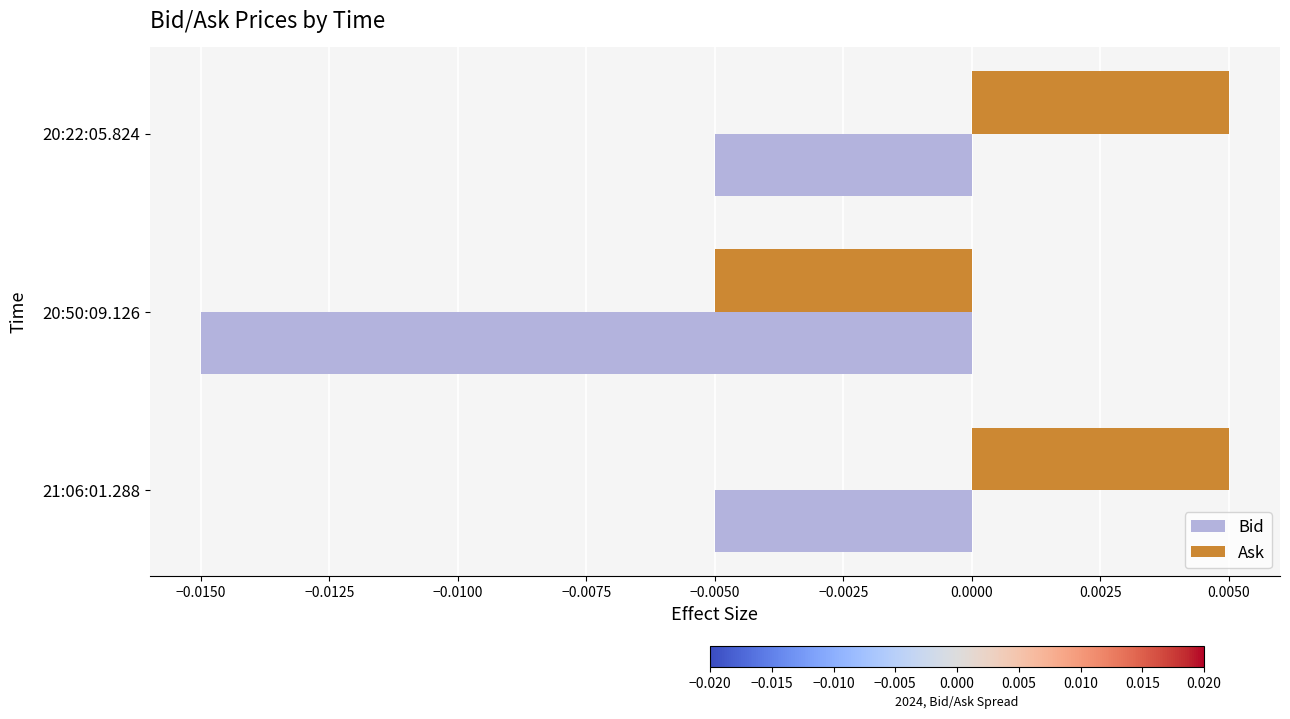

Which category has the lowest value in the Ask series?

20:50:09.126